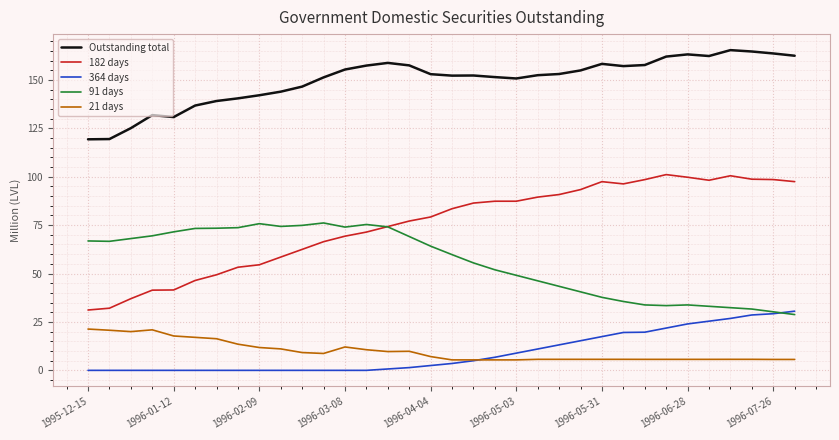

What is the maximum value shown in the chart?

165.4